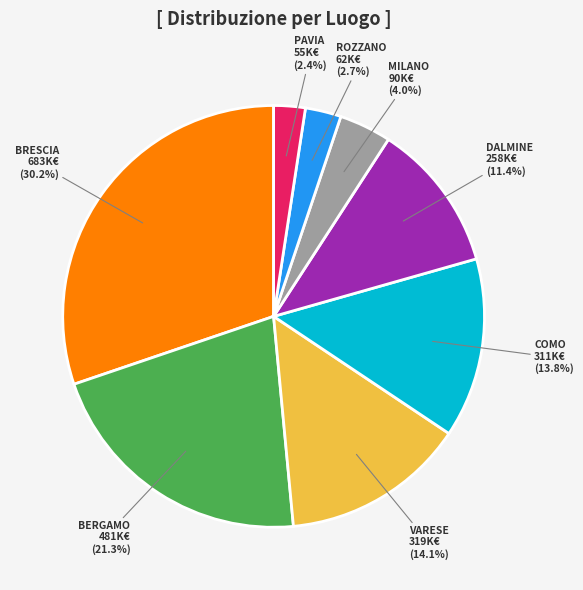

How many segments does this pie chart have?

8